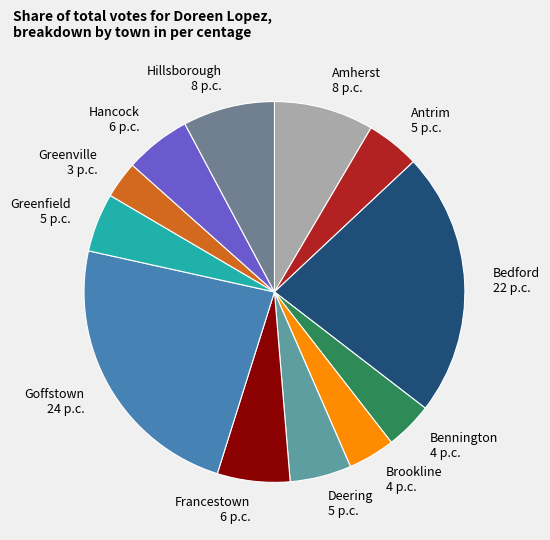

Which category has the biggest portion of the pie?

Goffstown